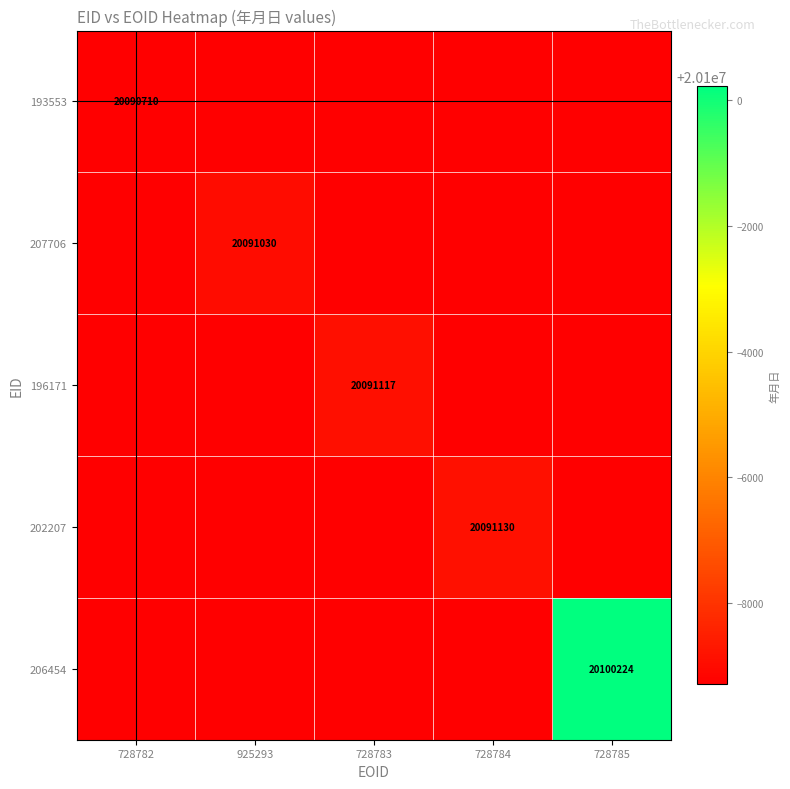

How many series are shown in this chart?

5